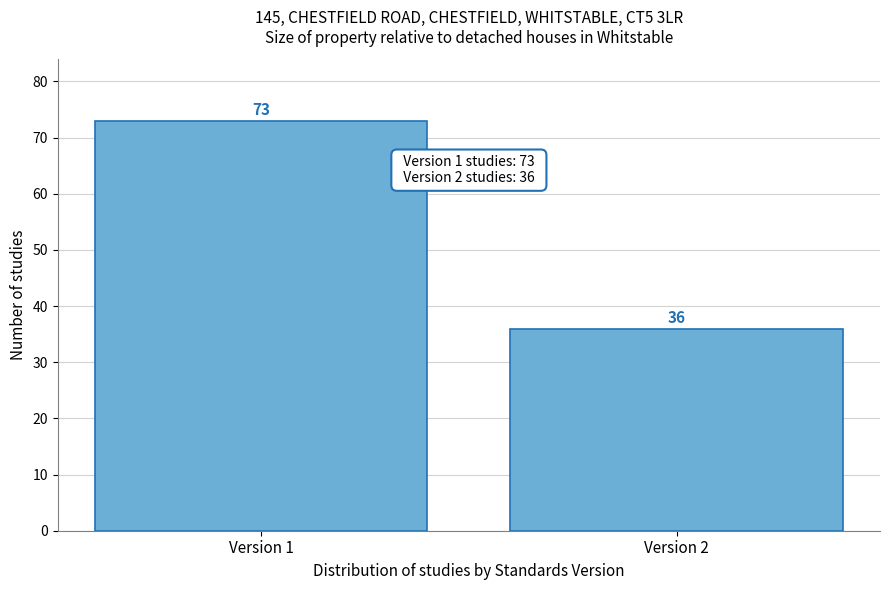

Reading left to right, list all the values displayed in this chart.

73	36